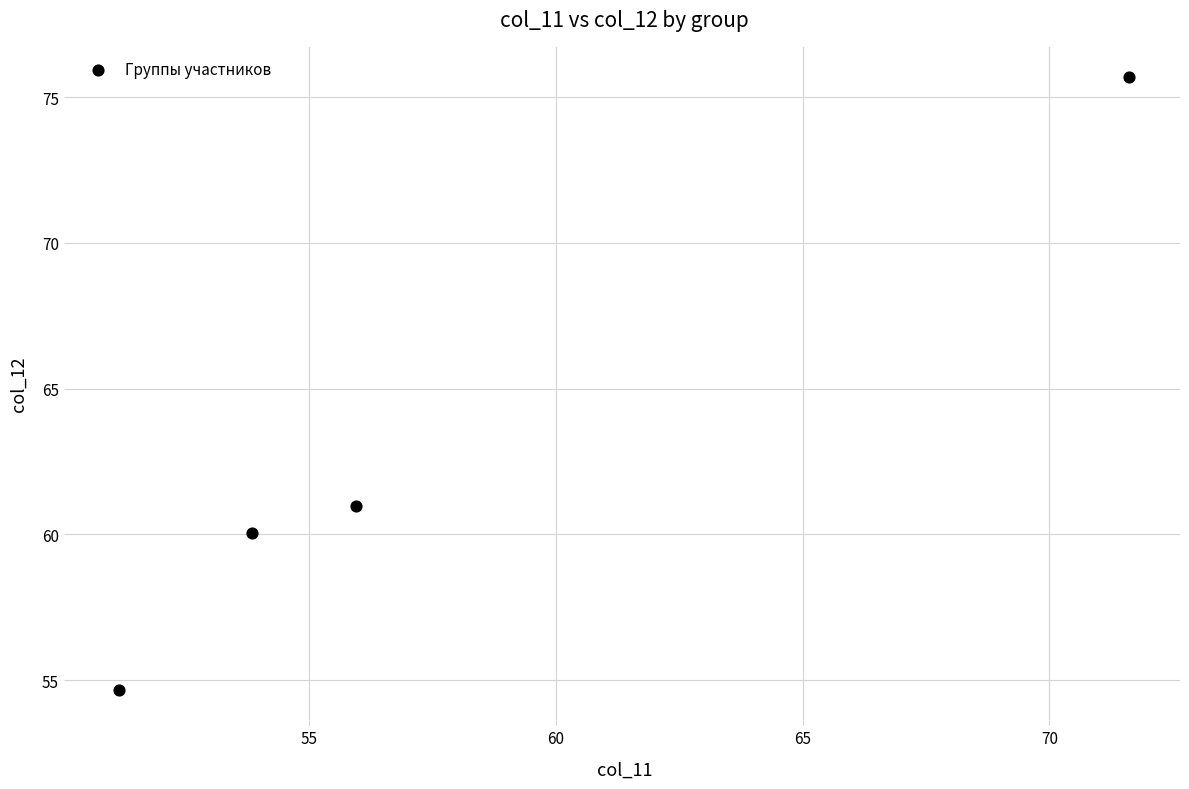

What is the range of X values (max minus min)?

20.5